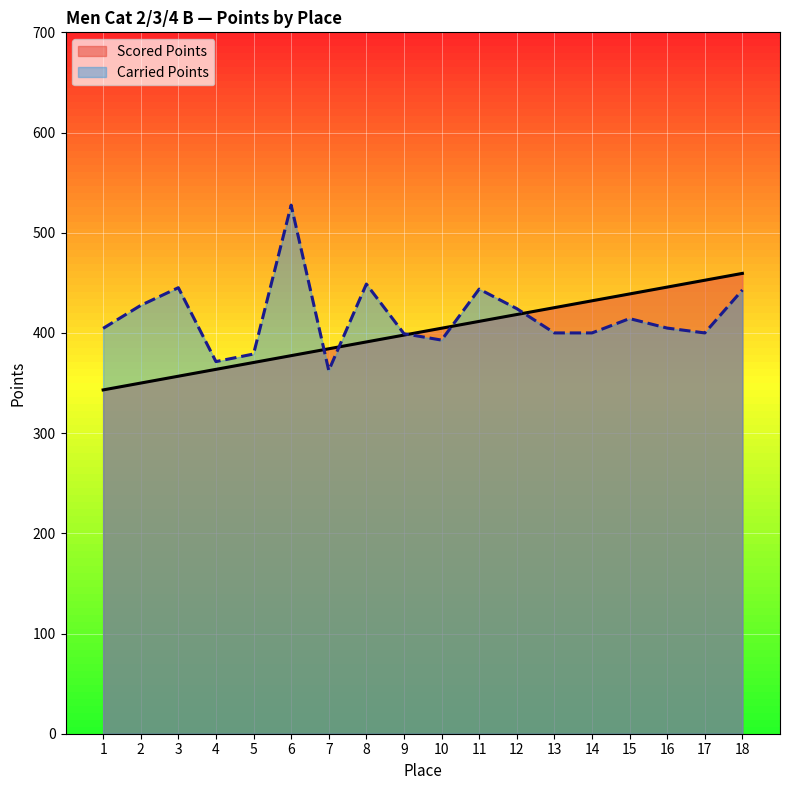

What are all the series names shown in the legend?

Scored Points, Carried Points